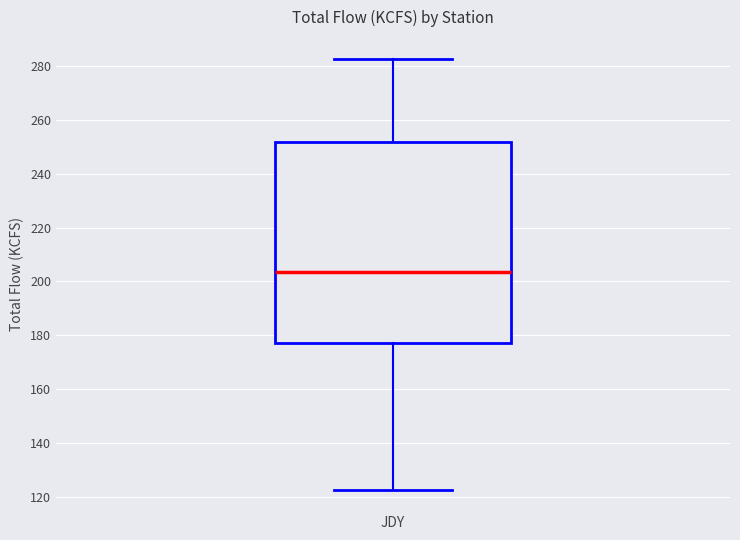

Where is the upper edge of the box for JDY on the y-axis? The values are not printed on the chart, so give them approximately, as read against the axis.

252